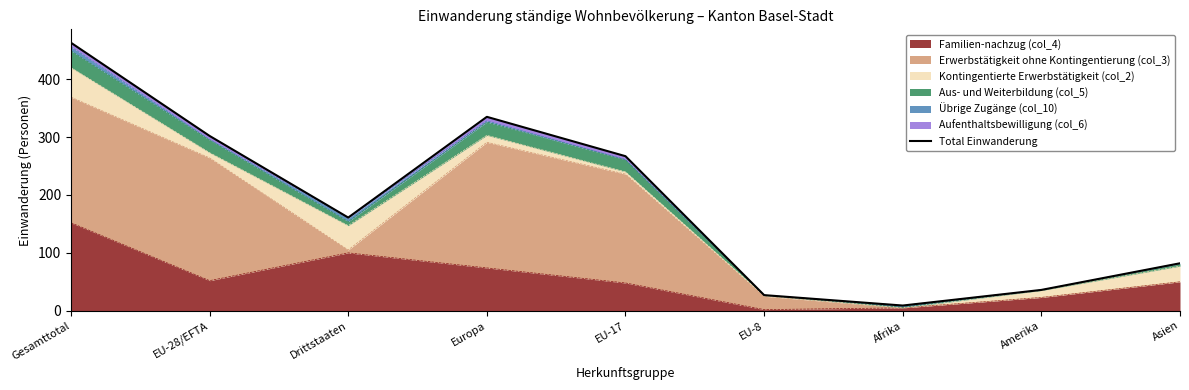

True or false: there are more than 1 points higher than both neighbors.

False